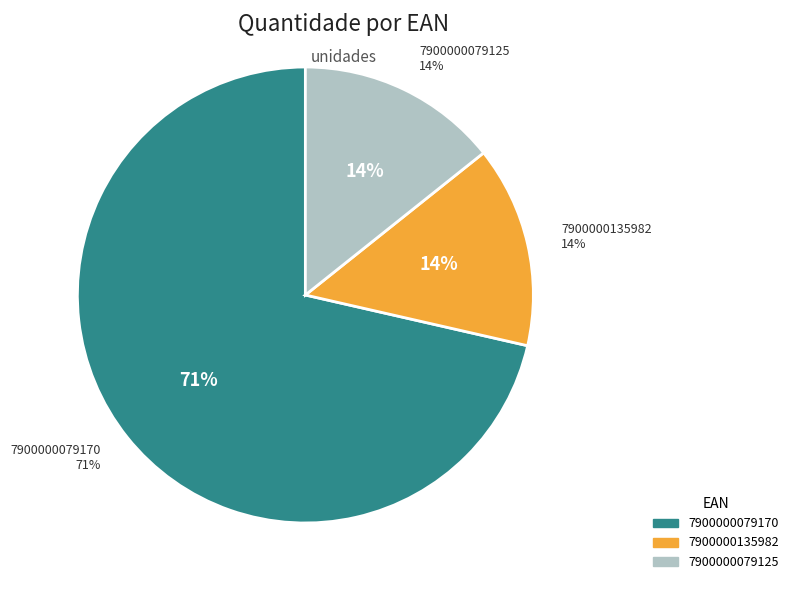

Combined, what portion of the pie is 7900000079125 and 7900000135982?

28.6%